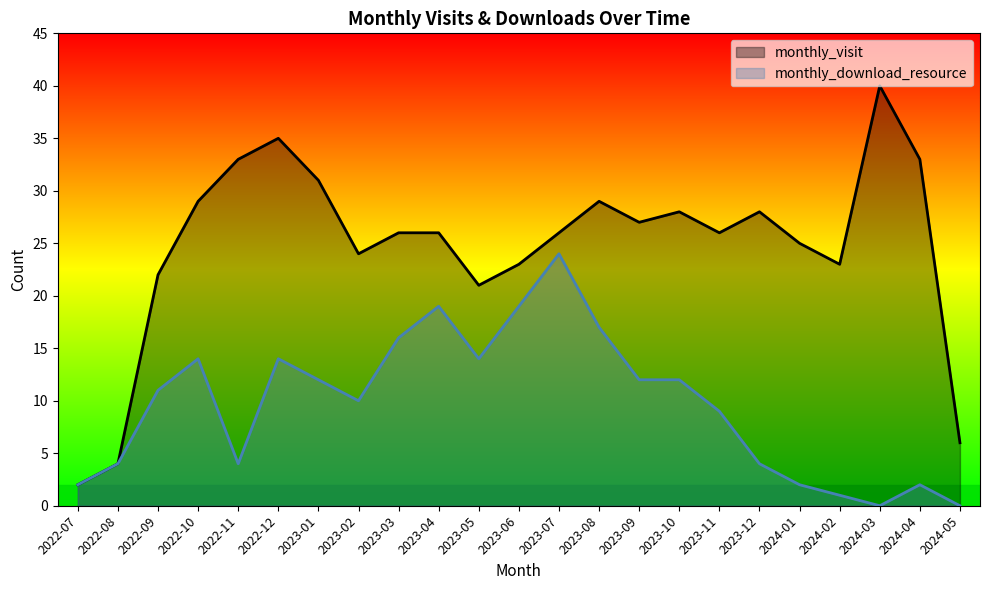

Reading left to right, transcribe all the data shown in this chart.

monthly_visit: 2022-07=2	2022-08=4	2022-09=22	2022-10=29	2022-11=33	2022-12=35	2023-01=31	2023-02=24	2023-03=26	2023-04=26	2023-05=21	2023-06=23	2023-07=26	2023-08=29	2023-09=27	2023-10=28	2023-11=26	2023-12=28	2024-01=25	2024-02=23	2024-03=40	2024-04=33	2024-05=6
monthly_download_resource: 2022-07=2	2022-08=4	2022-09=11	2022-10=14	2022-11=4	2022-12=14	2023-01=12	2023-02=10	2023-03=16	2023-04=19	2023-05=14	2023-06=19	2023-07=24	2023-08=17	2023-09=12	2023-10=12	2023-11=9	2023-12=4	2024-01=2	2024-02=1	2024-03=0	2024-04=2	2024-05=0